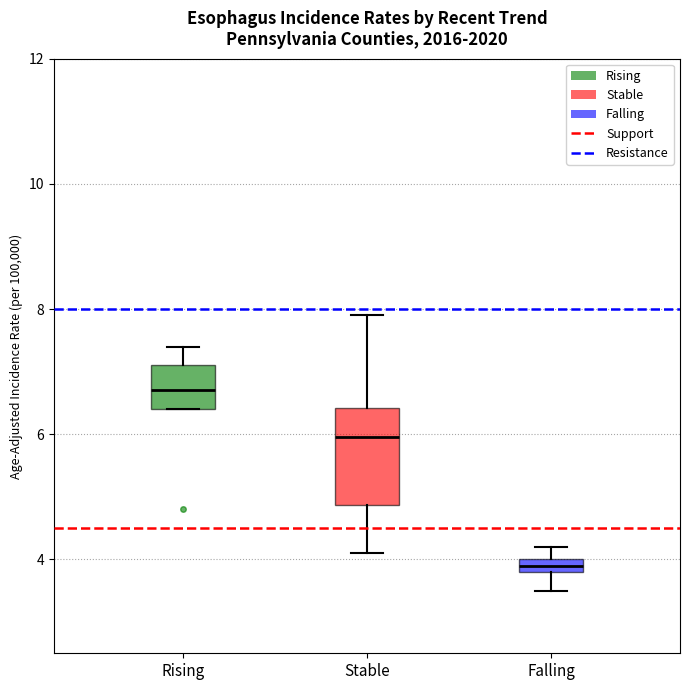

Which box has the highest median line?

Rising